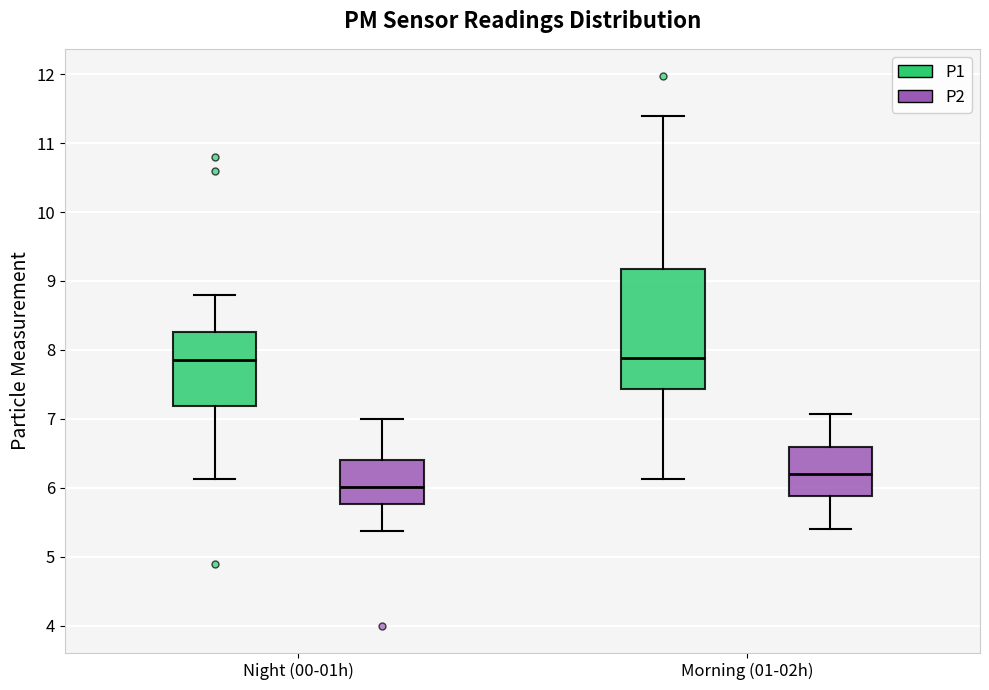

Reading left to right, read every box against the y-axis: the position of its median line, the range the box covers, and the ends of its whiskers. The values are not printed on the chart, so give them approximately, as read against the axis.

Night (00-01h) (P1): median 7.9, box 7.2 to 8.3, whiskers 6.1 to 8.8
Night (00-01h) (P2): median 6.0, box 5.8 to 6.4, whiskers 5.4 to 7.0
Morning (01-02h) (P1): median 7.9, box 7.4 to 9.2, whiskers 6.1 to 11.4
Morning (01-02h) (P2): median 6.2, box 5.9 to 6.6, whiskers 5.4 to 7.1